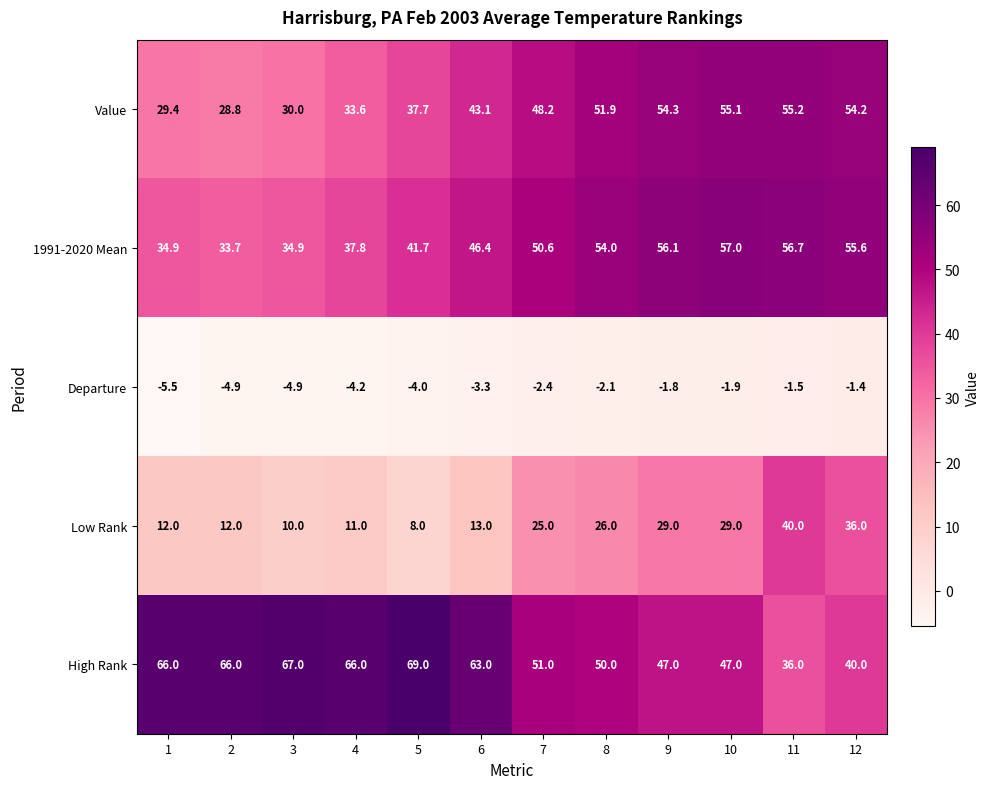

What value does the 1991-2020 Mean series have at 3?

34.9